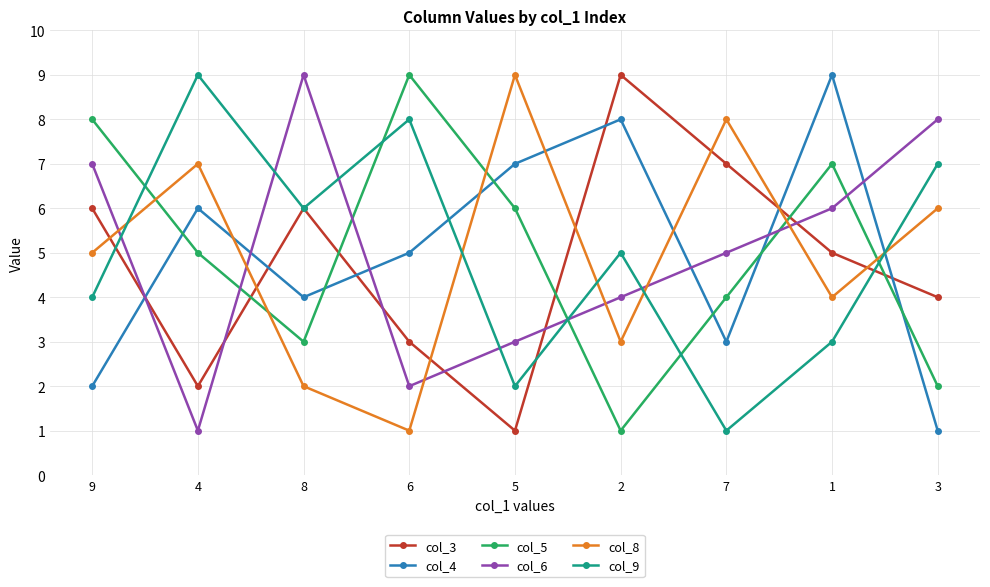

Which series changed the most between 4 and 5?

col_9